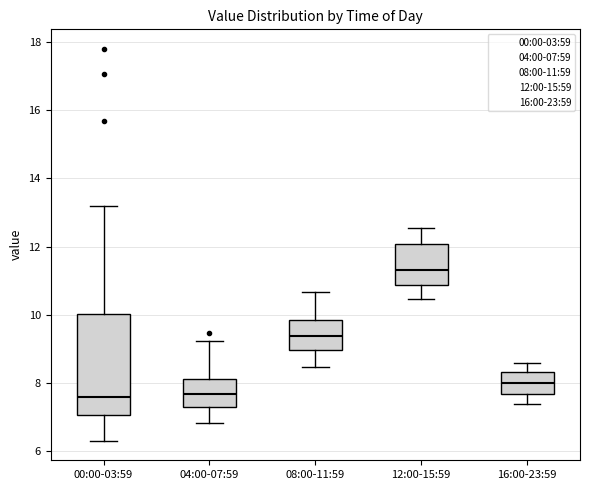

Reading left to right, transcribe this box plot: for each box, give where its median line is, the range the box spans, and where its two whiskers end, as read against the y-axis. The values are not printed on the chart, so give them approximately, as read against the axis.

00:00-03:59: median 7.6, box 7.0 to 10.0, whiskers 6.4 to 13.2
04:00-07:59: median 7.6, box 7.4 to 8.2, whiskers 6.8 to 9.2
08:00-11:59: median 9.4, box 9.0 to 9.8, whiskers 8.4 to 10.6
12:00-15:59: median 11.4, box 10.8 to 12.0, whiskers 10.4 to 12.6
16:00-23:59: median 8.0, box 7.6 to 8.4, whiskers 7.4 to 8.6